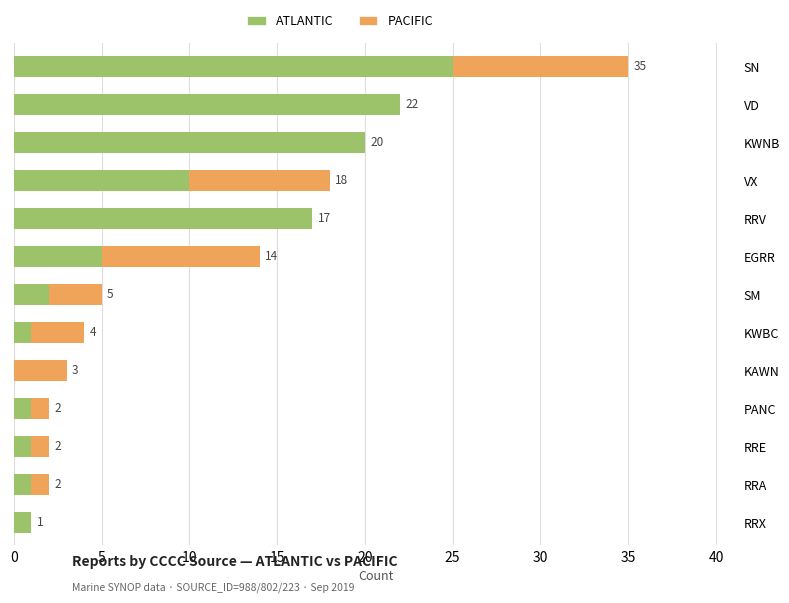

The ATLANTIC series shows 16 at VX. True or false?

False